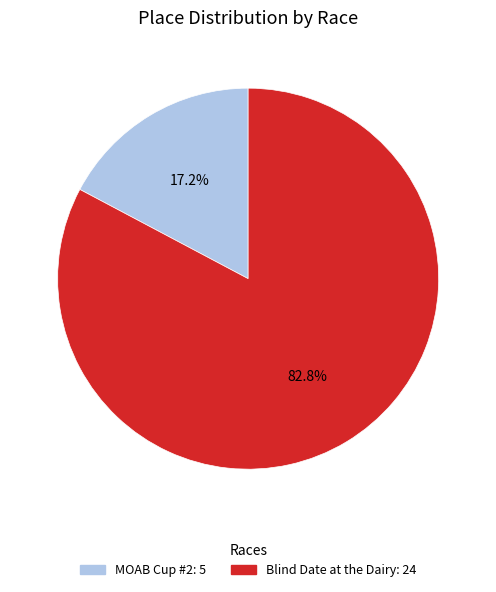

What percentage is the MOAB Cup #2 slice, to the nearest percent?

17%